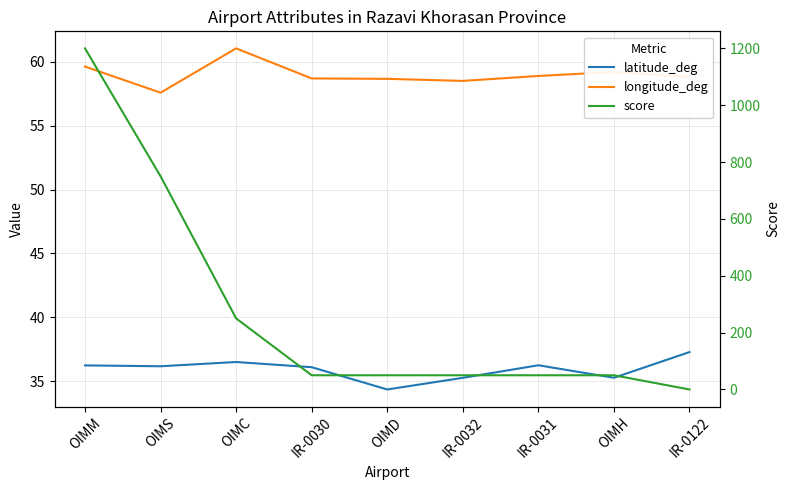

Is the value of latitude_deg at OIMS greater than the value of score at OIMS?

No